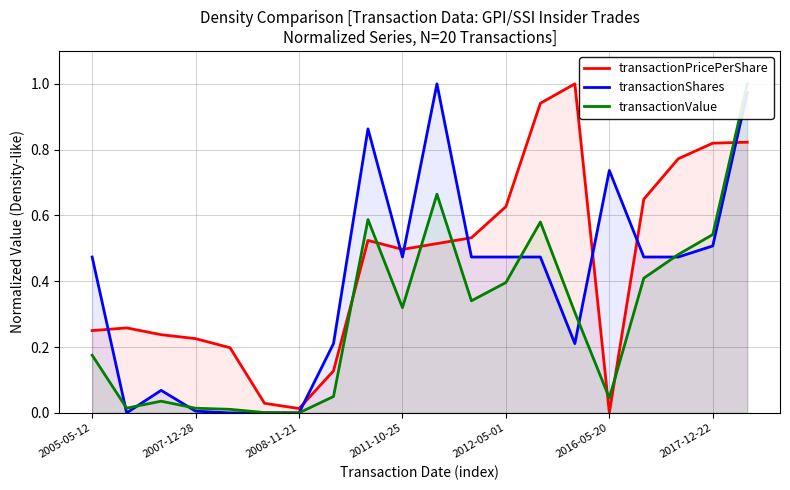

How many intersections are there between transactionShares and transactionPricePerShare?

8